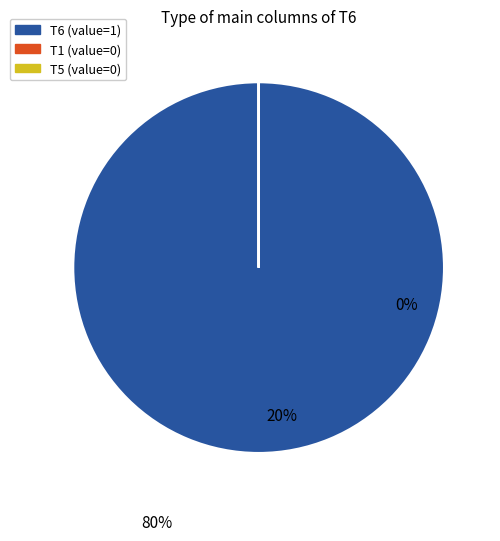

Is there a majority slice in this chart?

Yes